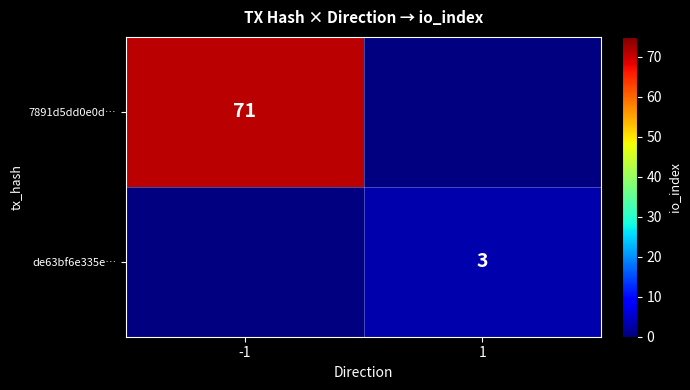

True or false: de63bf6e335e… has a value of 3 at 1.

True